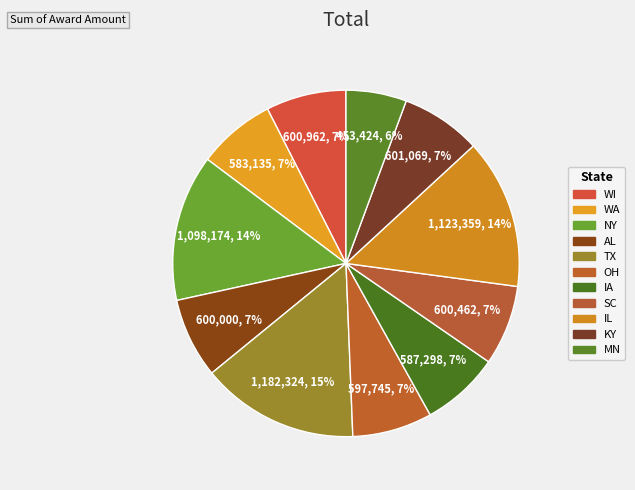

What is the change in value from OH to MN?

-144321